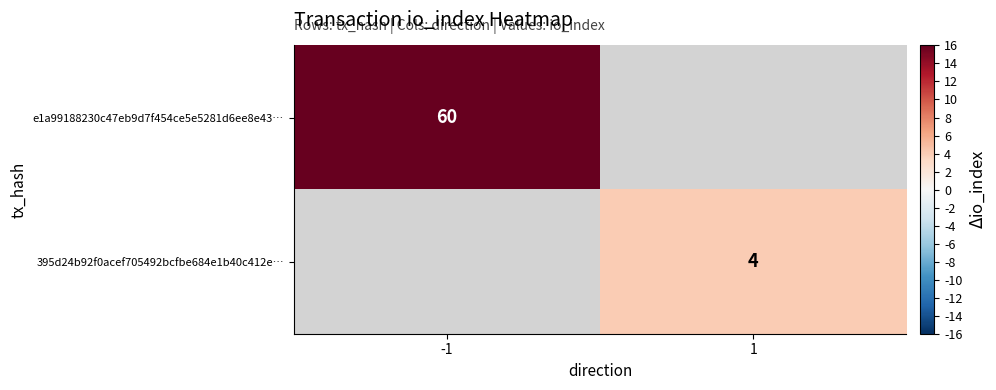

Is it true that 395d24b92f0acef705492bcfbe684e1b40c412e… equals 4 at 1?

True